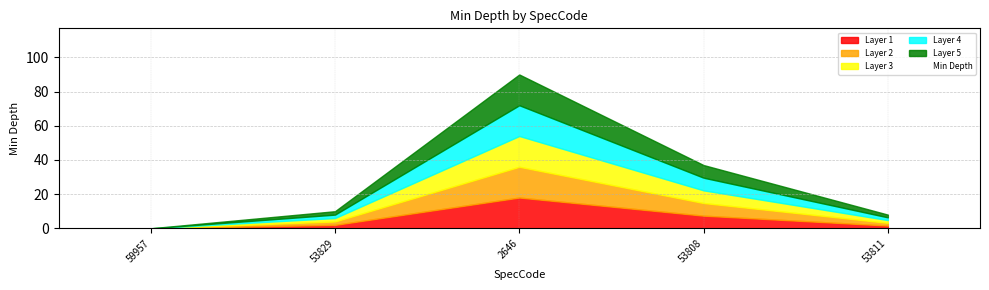

Rank the categories by value from highest to lowest.

2646, 53808, 53829, 53811, 59957